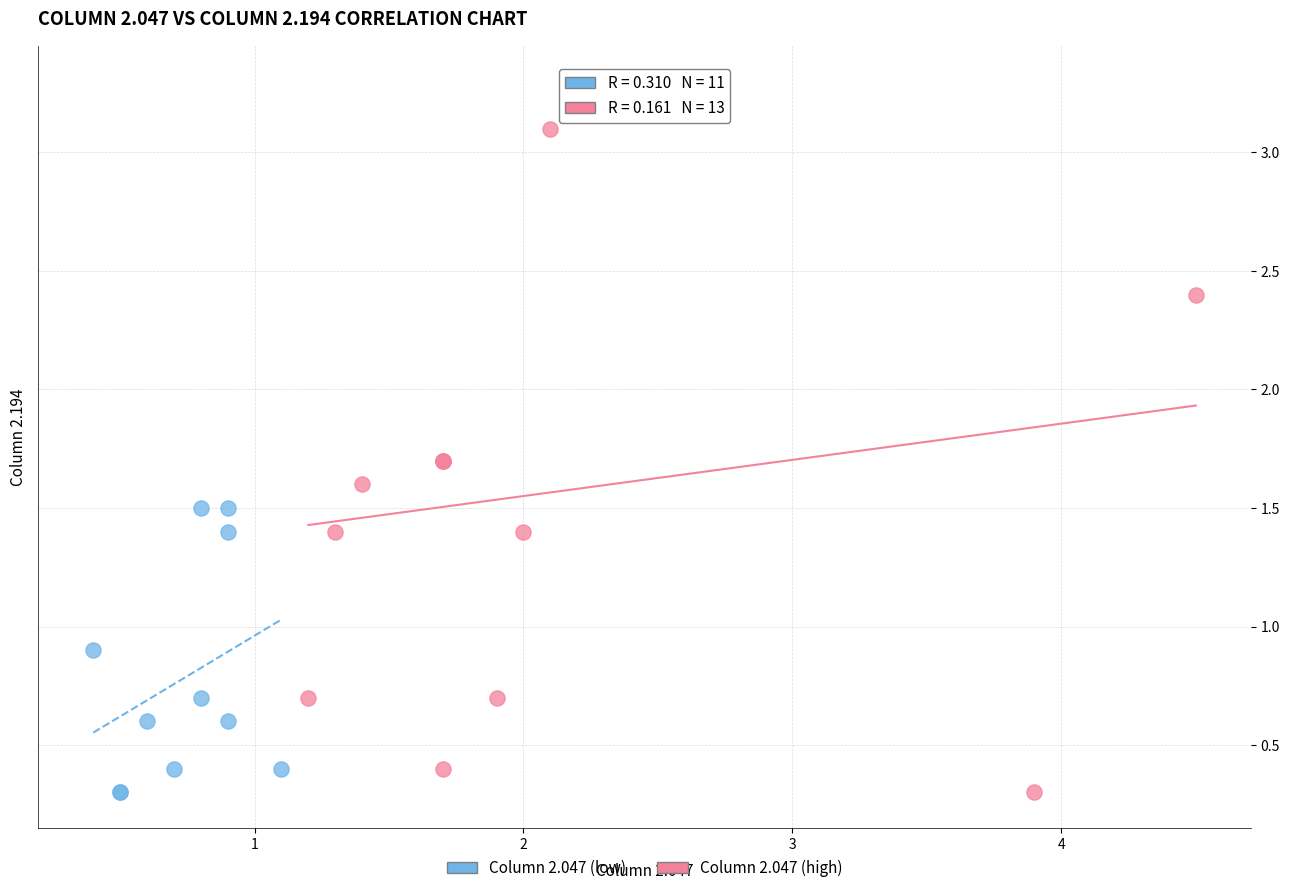

Which series contains the highest Y value?

Column 2.047 (high)